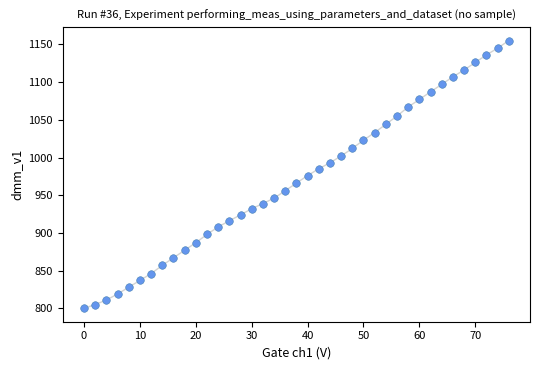

What is the range of X values (max minus min)?

76